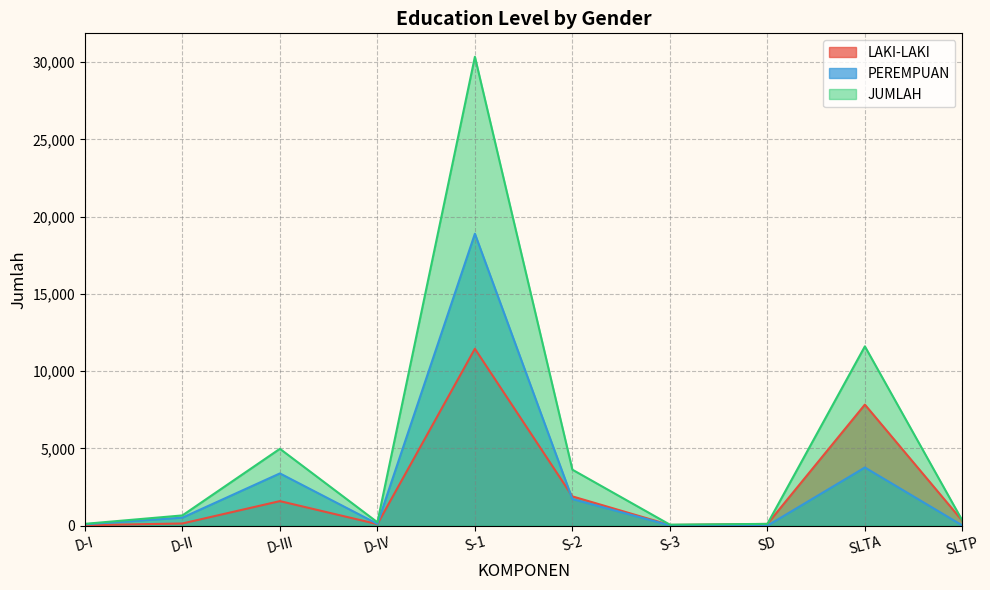

Which category has the lowest value across all series?

SD